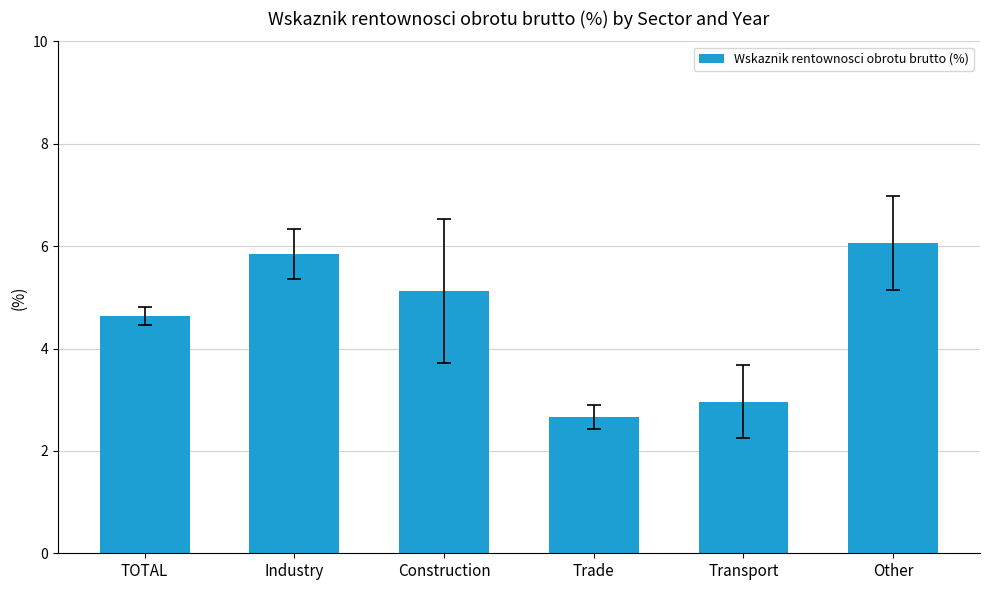

What is the difference between the maximum and minimum values?

3.4